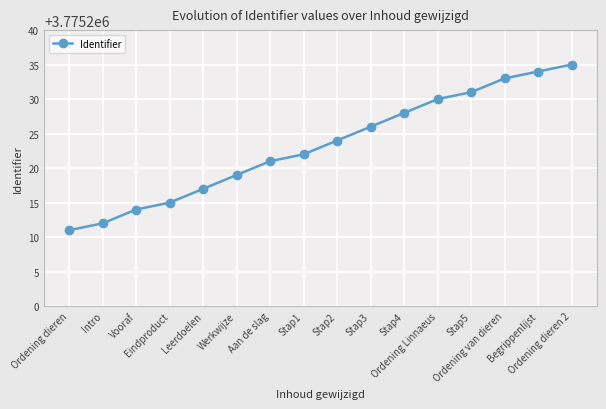

What is the average value?

3775223